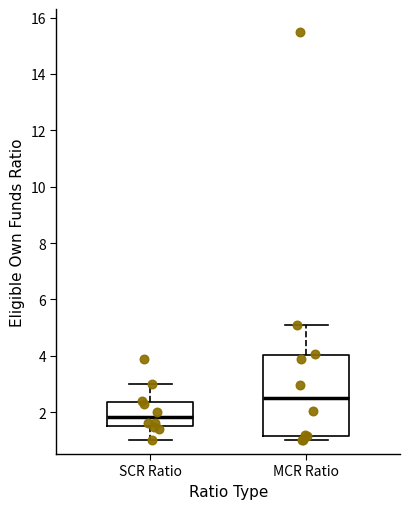

Reading left to right, read every box against the y-axis: the position of its median line, the range the box covers, and the ends of its whiskers. The values are not printed on the chart, so give them approximately, as read against the axis.

SCR Ratio: median 1.8, box 1.6 to 2.4, whiskers 1.0 to 3.0
MCR Ratio: median 2.6, box 1.2 to 4.0, whiskers 1.0 to 5.0